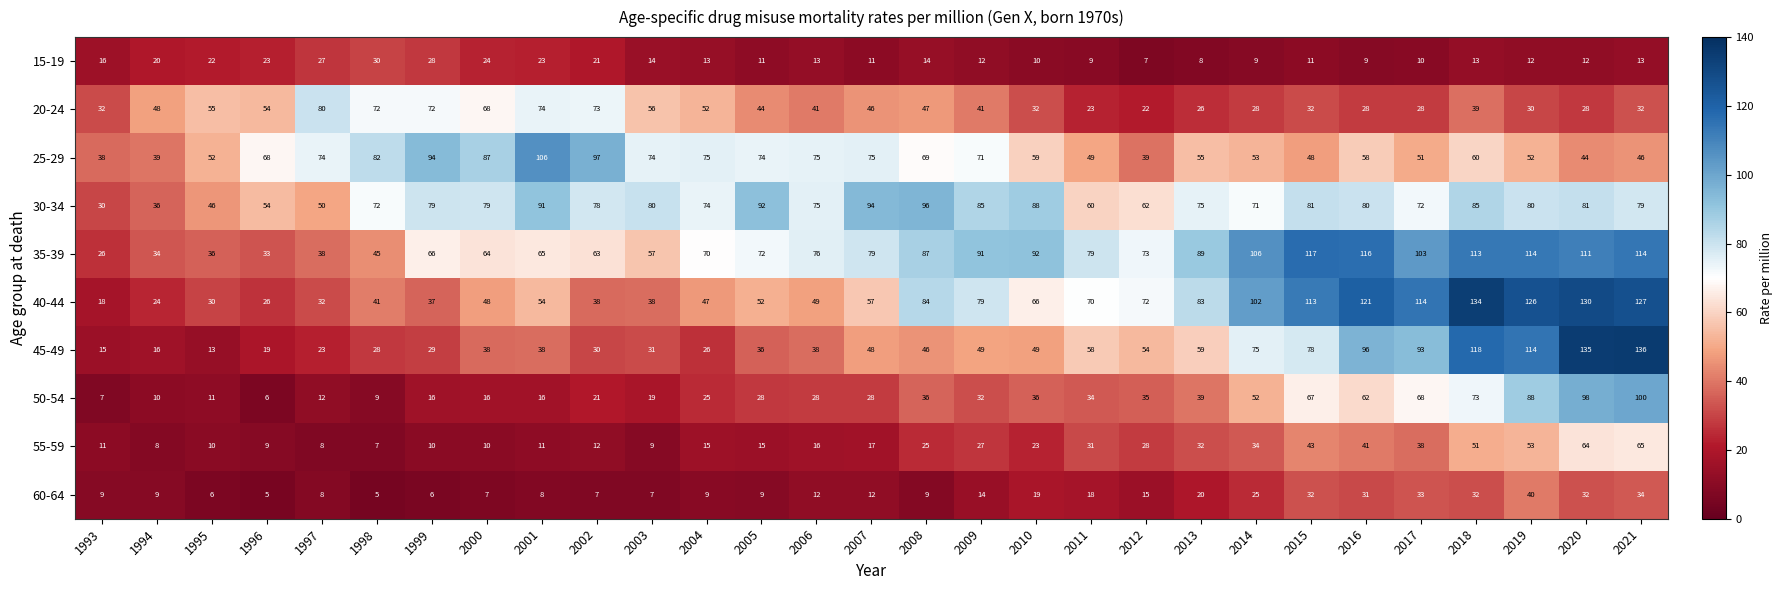

Which series has the widest spread of values?

45-49